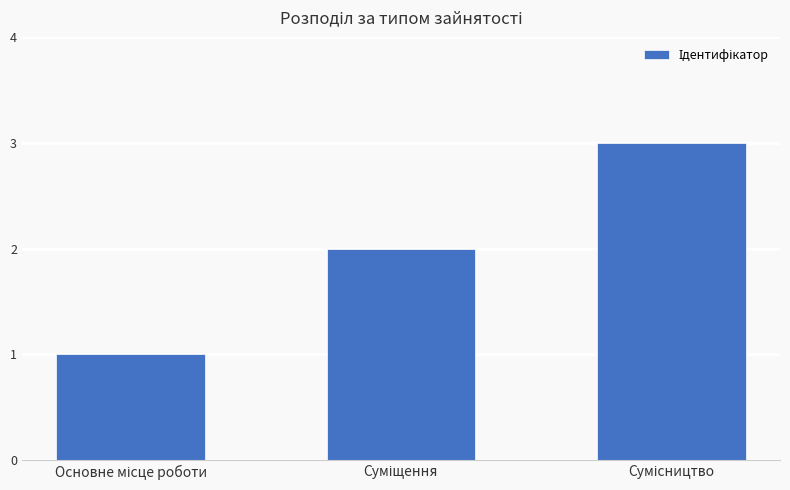

What is the maximum value shown in the chart?

3